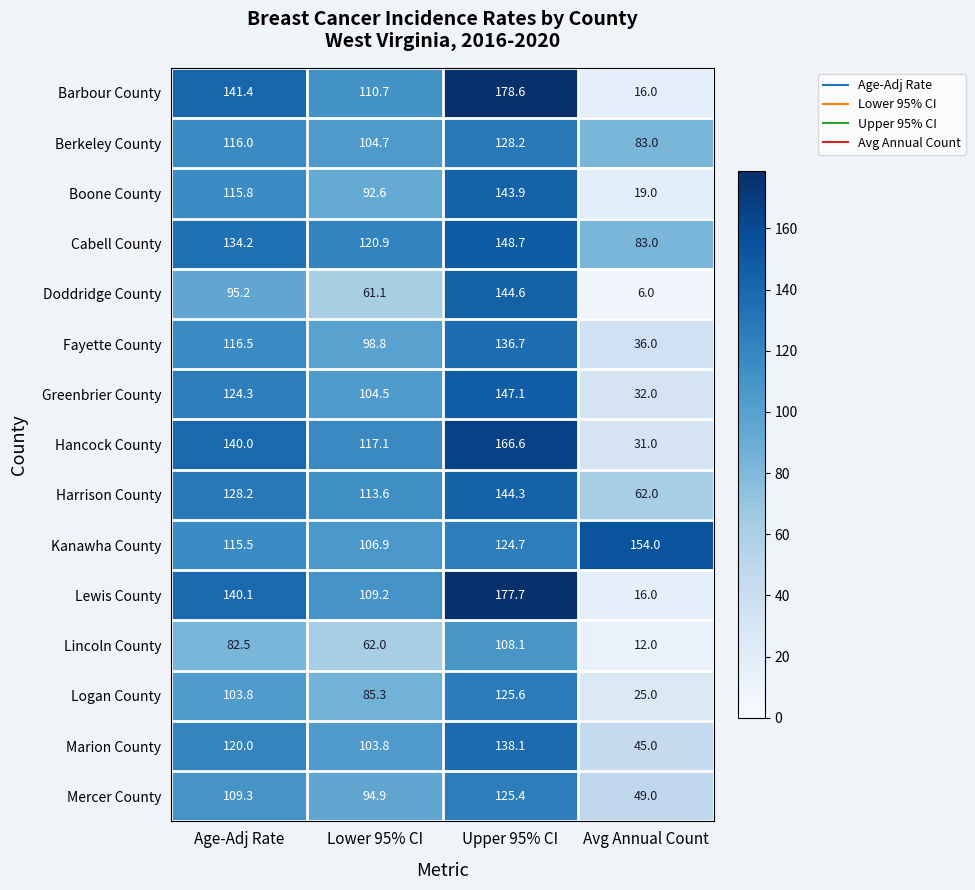

What is the sum of all Logan County values?

339.7